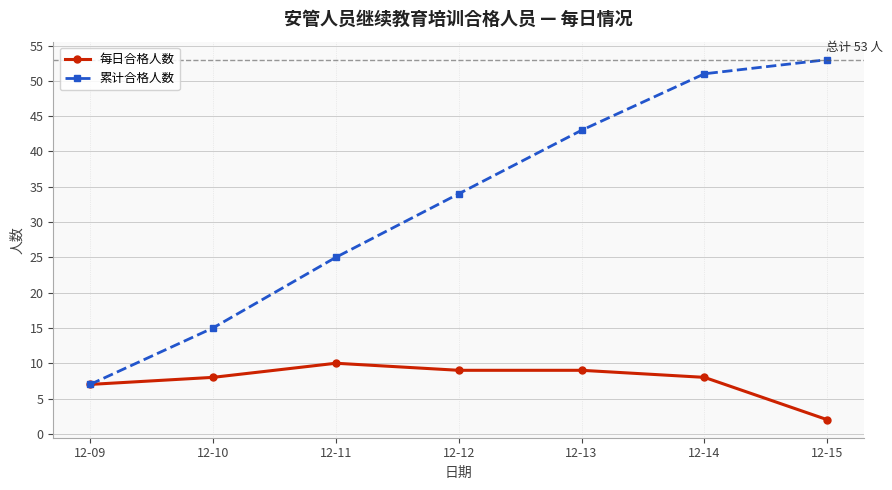

Is this an area chart (filled region under the line)?

No